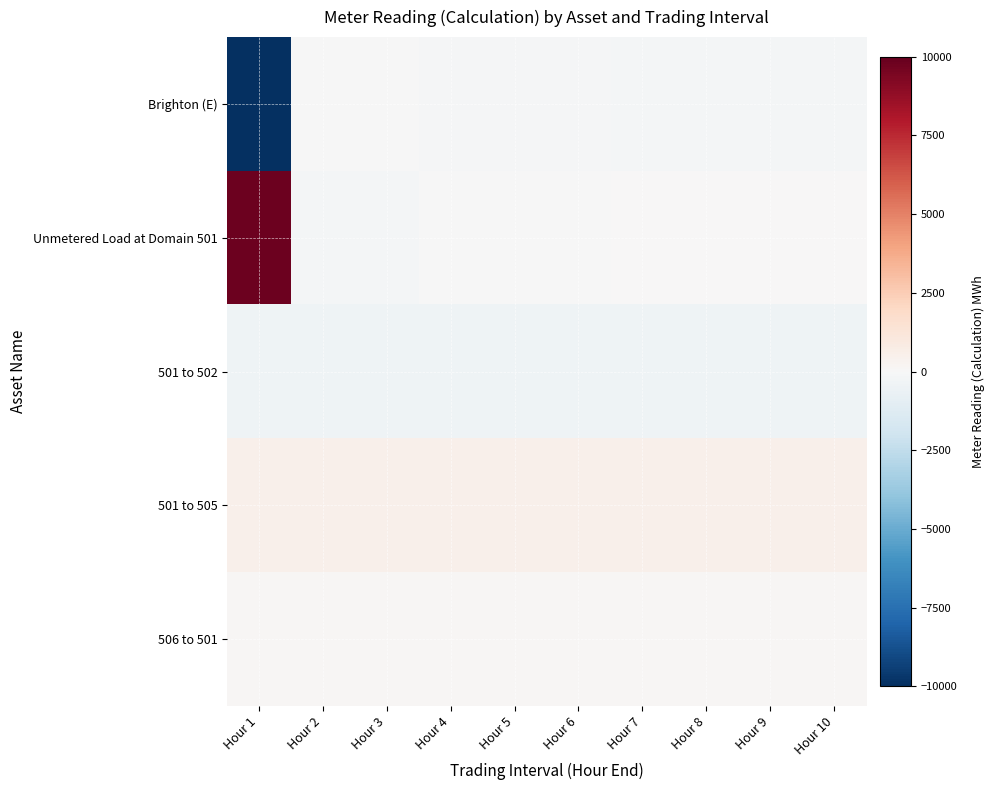

Rank the series at Hour 7 from lowest to highest value.

501 to 502, Brighton (E), Unmetered Load at Domain 501, 506 to 501, 501 to 505